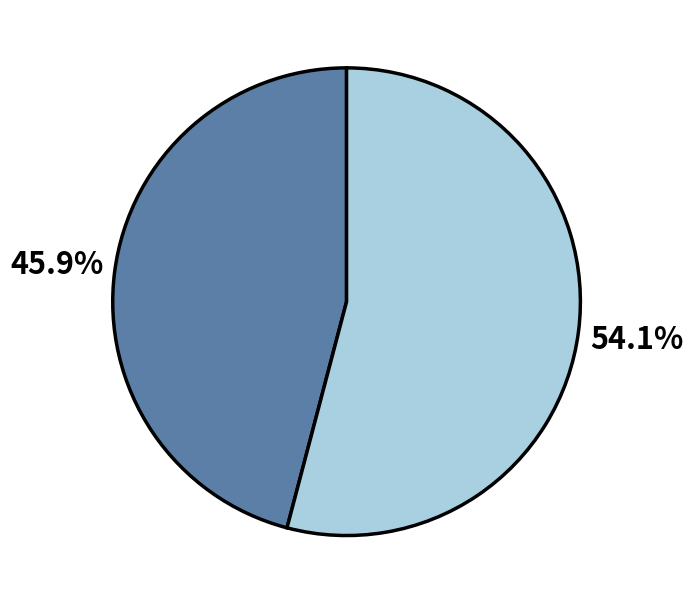

Is there a majority slice in this chart?

Yes